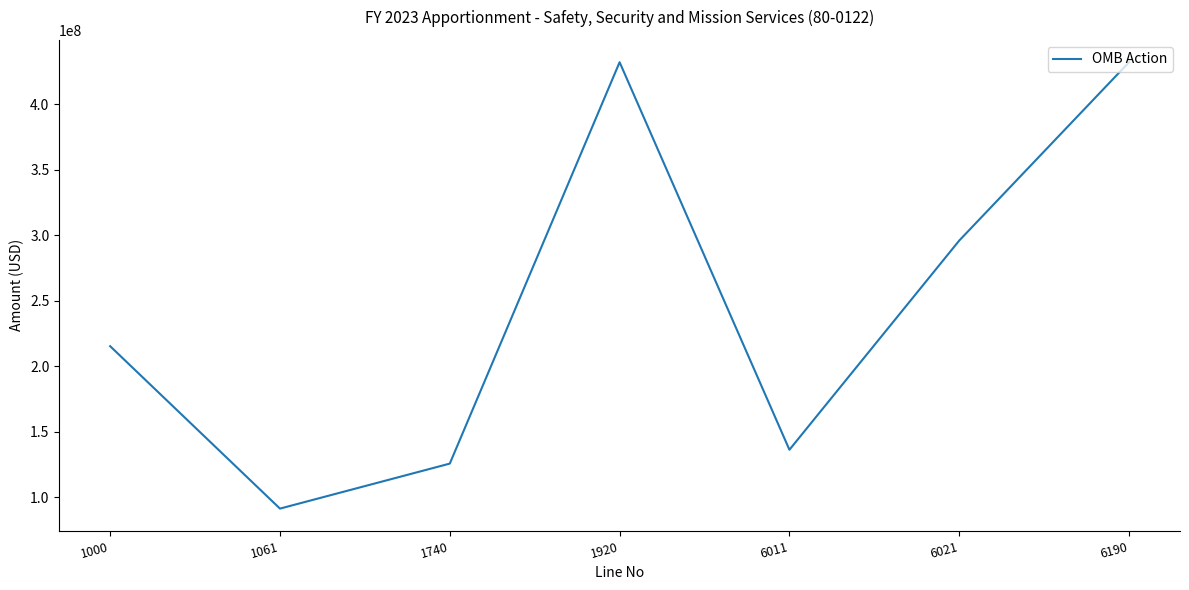

Reading left to right, extract all data points from this chart.

215270000	91257083	125618329	432145412	136198333	295947079	432145412